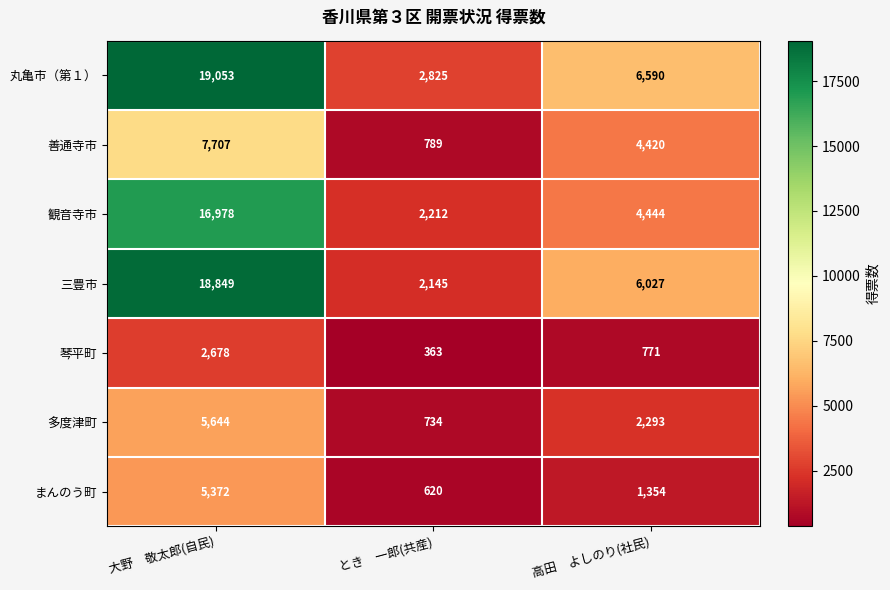

At which category is the sum across all series the highest?

大野　敬太郎(自民)